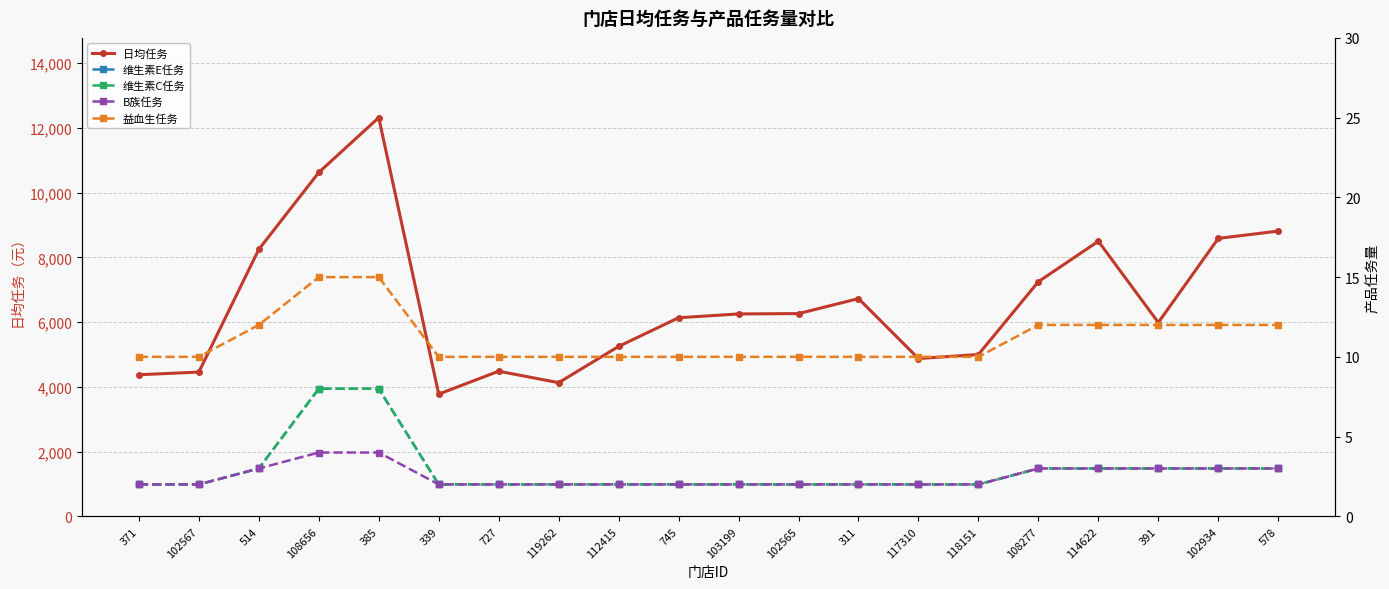

The 日均任务 series shows 10530 at 103199. True or false?

False